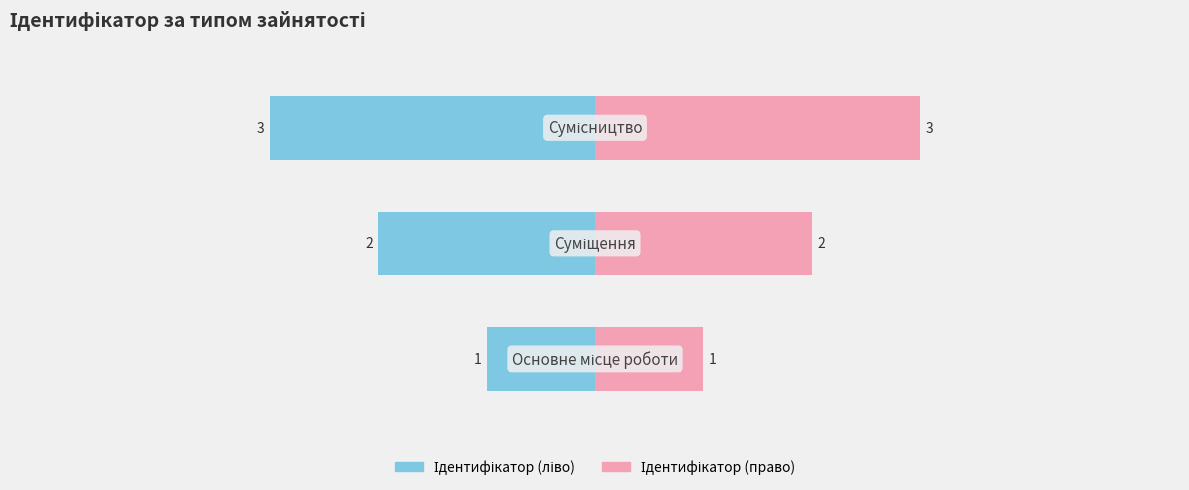

What is the minimum value for Назва?

1